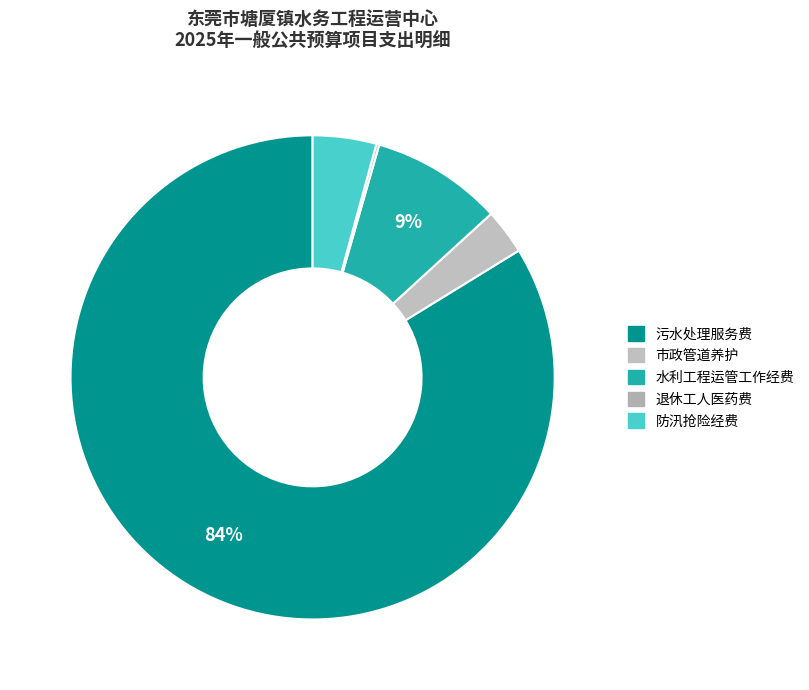

Does 市政管道养护 account for over 50% of the chart?

No